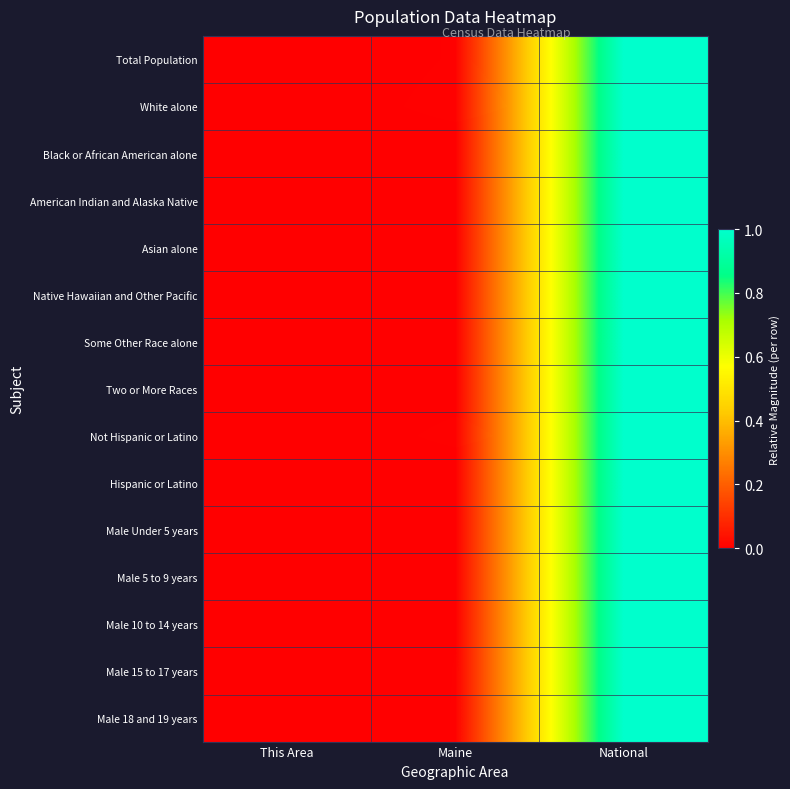

Reading right to left, list all the values displayed in this chart.

Total Population: National=1.0	Maine=0.0	This Area=0.0
White alone: National=1.0	Maine=0.0	This Area=0.0
Black or African American alone: National=1.0	Maine=0.0	This Area=0.0
American Indian and Alaska Native: National=1.0	Maine=0.0	This Area=0.0
Asian alone: National=1.0	Maine=0.0	This Area=0.0
Native Hawaiian and Other Pacific: National=1.0	Maine=0.0	This Area=0.0
Some Other Race alone: National=1.0	Maine=0.0	This Area=0.0
Two or More Races: National=1.0	Maine=0.0	This Area=0.0
Not Hispanic or Latino: National=1.0	Maine=0.0	This Area=0.0
Hispanic or Latino: National=1.0	Maine=0.0	This Area=0.0
Male Under 5 years: National=1.0	Maine=0.0	This Area=0.0
Male 5 to 9 years: National=1.0	Maine=0.0	This Area=0.0
Male 10 to 14 years: National=1.0	Maine=0.0	This Area=0.0
Male 15 to 17 years: National=1.0	Maine=0.0	This Area=0.0
Male 18 and 19 years: National=1.0	Maine=0.0	This Area=0.0